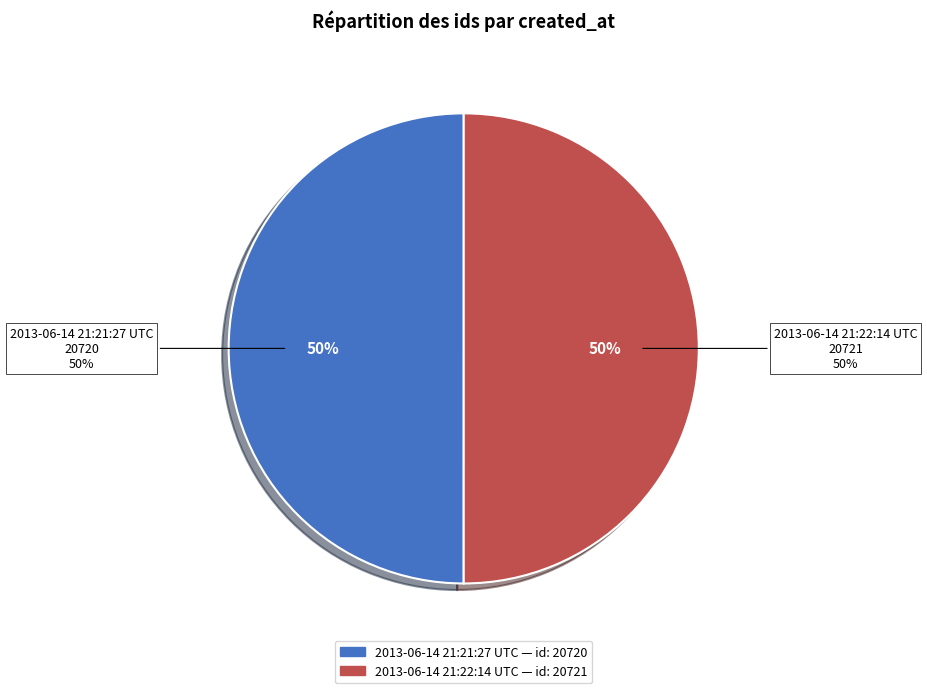

How many segments does this pie chart have?

2